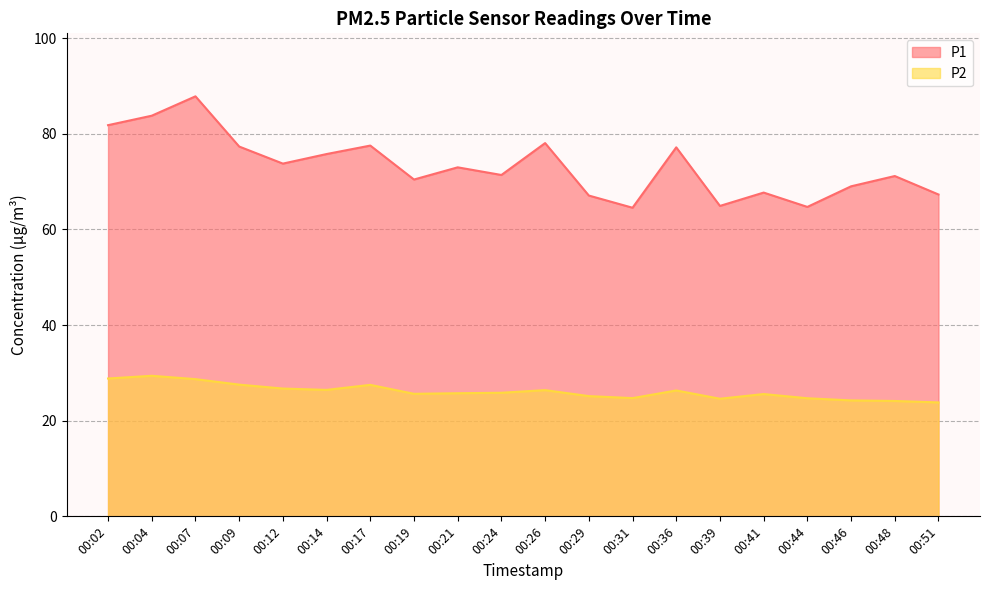

True or false: P2 and P1 intersect in this chart.

False